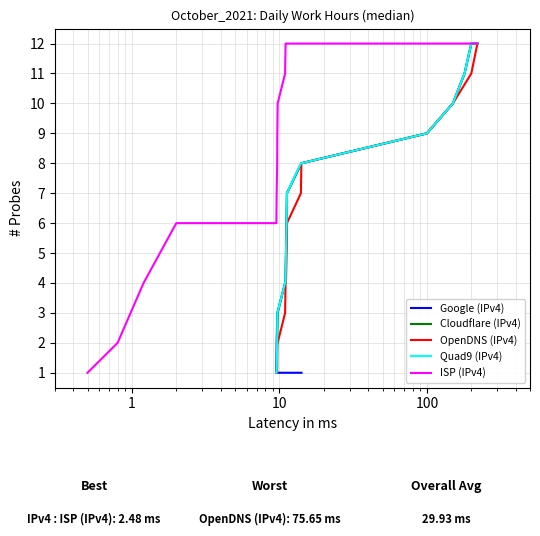

What is the maximum value for Quad9 (IPv4)?

12